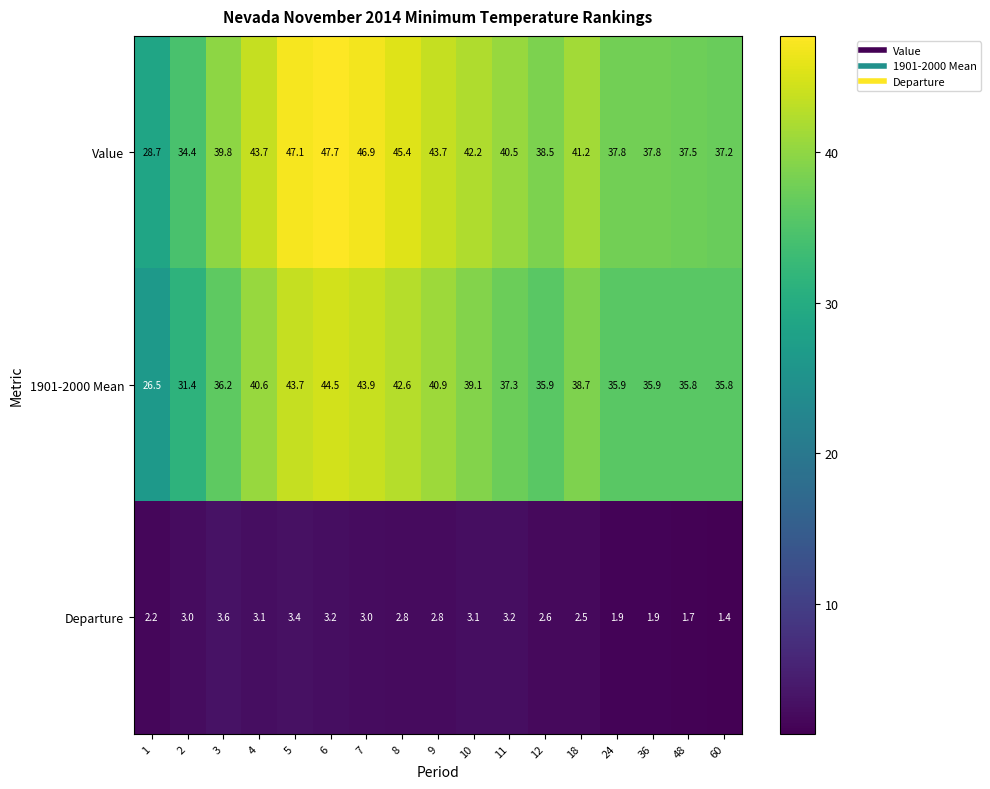

What is the difference between the maximum and second lowest values in the Value series?

13.3